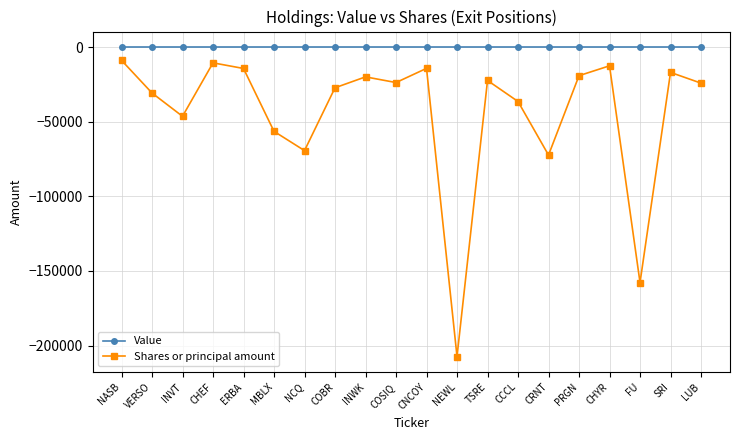

True or false: Shares or principal amount has a value of -16188 at CCCL.

False